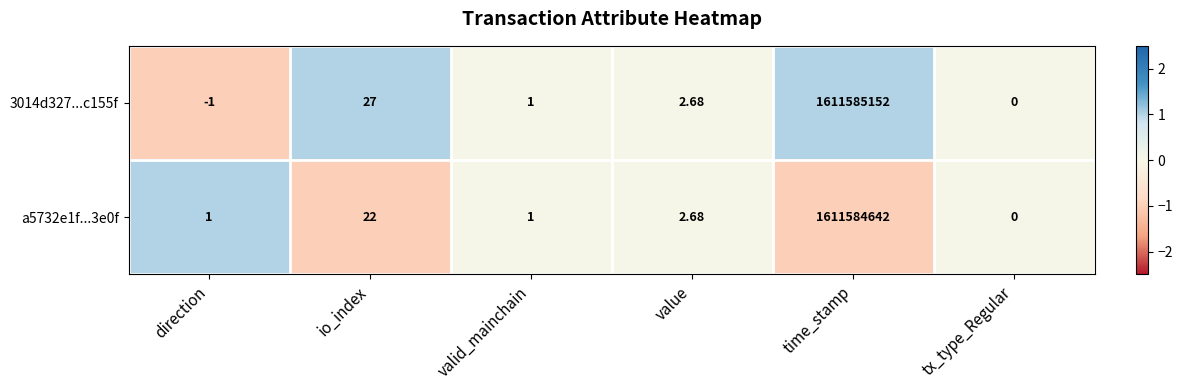

Where does the 3014d327...c155f series first go above 2?

io_index